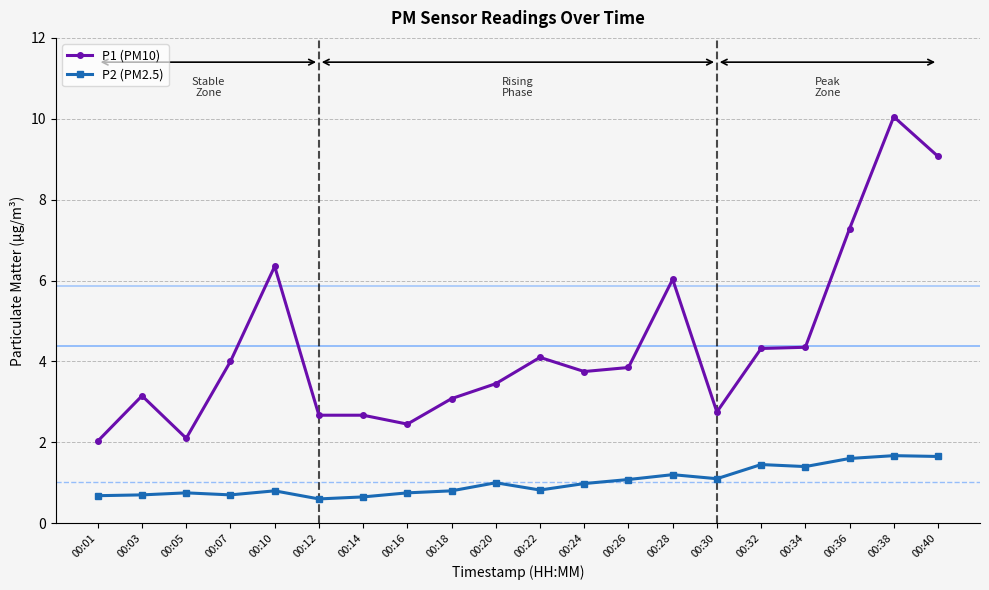

How many lines are shown in the chart?

2